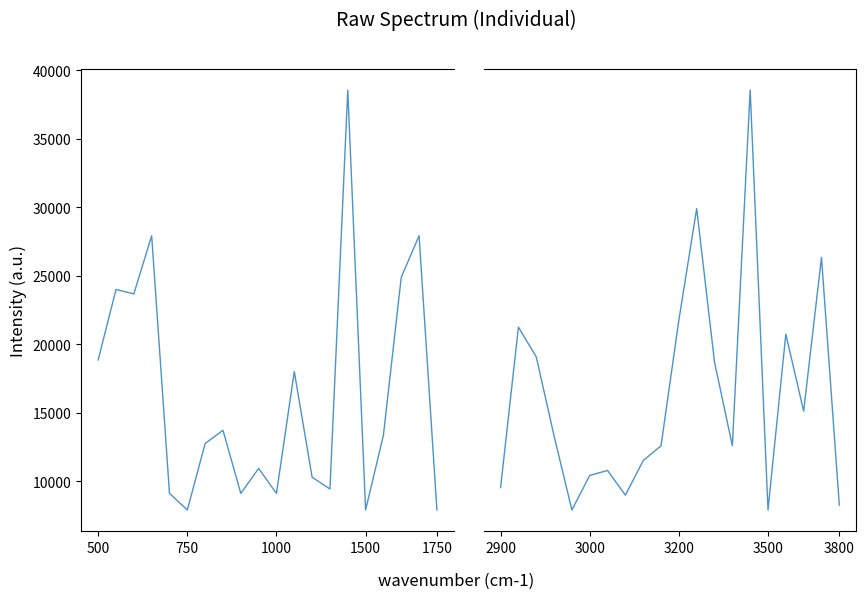

Count the number of categories in the chart.

20